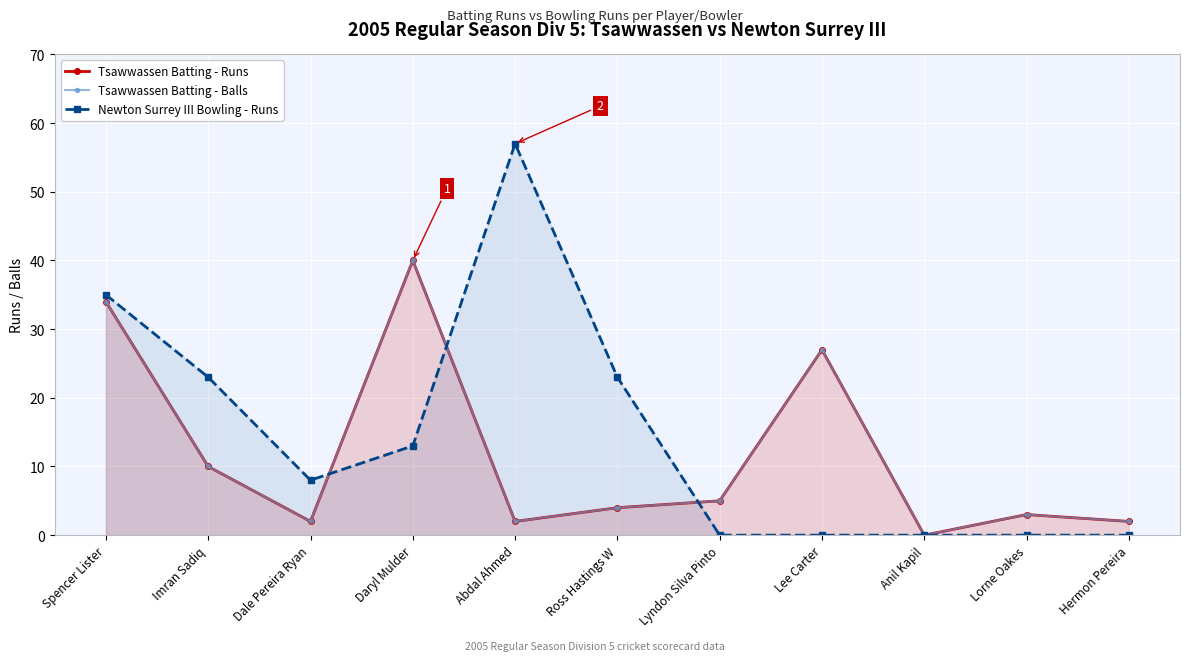

In Tsawwassen Batting - Balls, how many points are higher than both neighbors (excluding endpoints)?

3